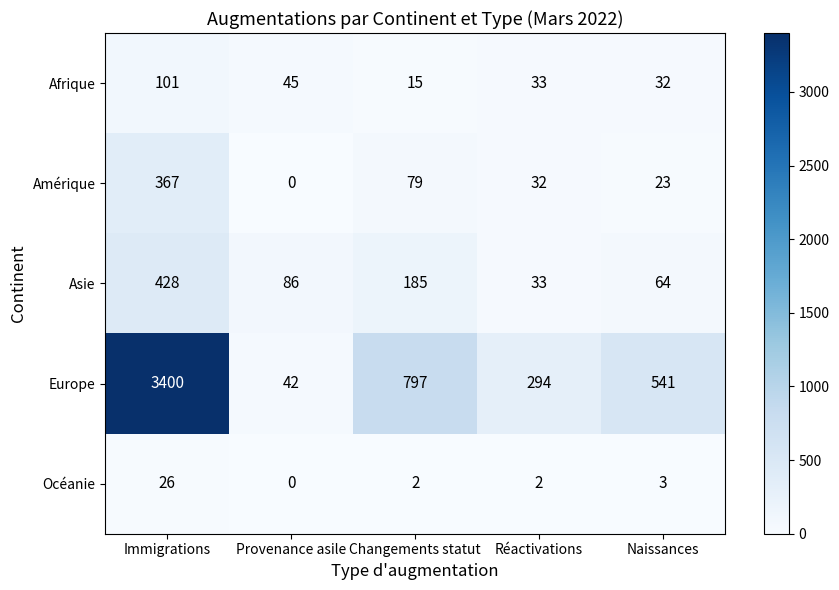

Reading left to right, transcribe all the data shown in this chart.

Afrique: 101	45	15	33	32
Amérique: 367	0	79	32	23
Asie: 428	86	185	33	64
Europe: 3400	42	797	294	541
Océanie: 26	0	2	2	3